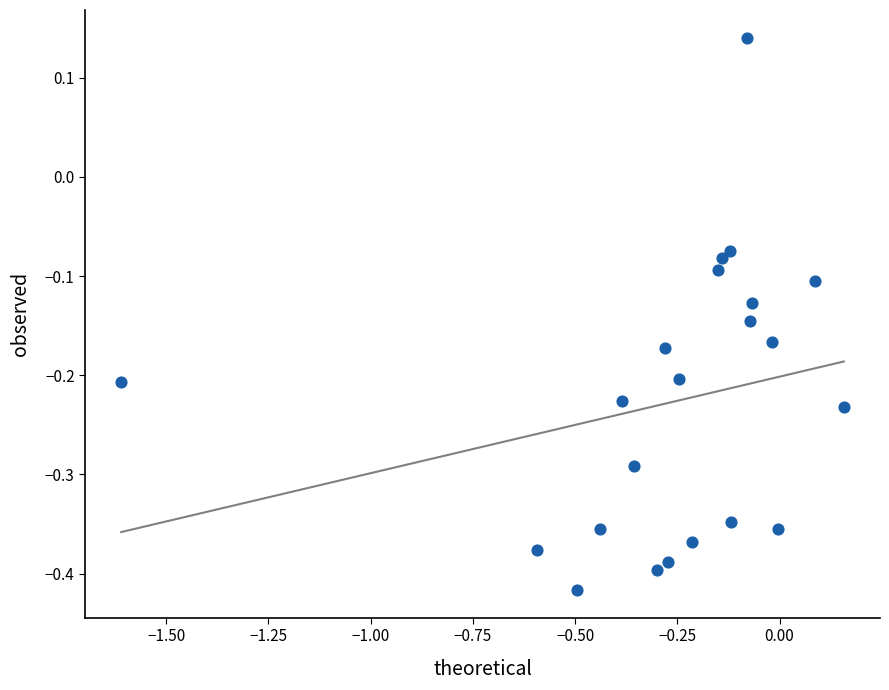

What is the range of Y values (max minus min)?

0.6